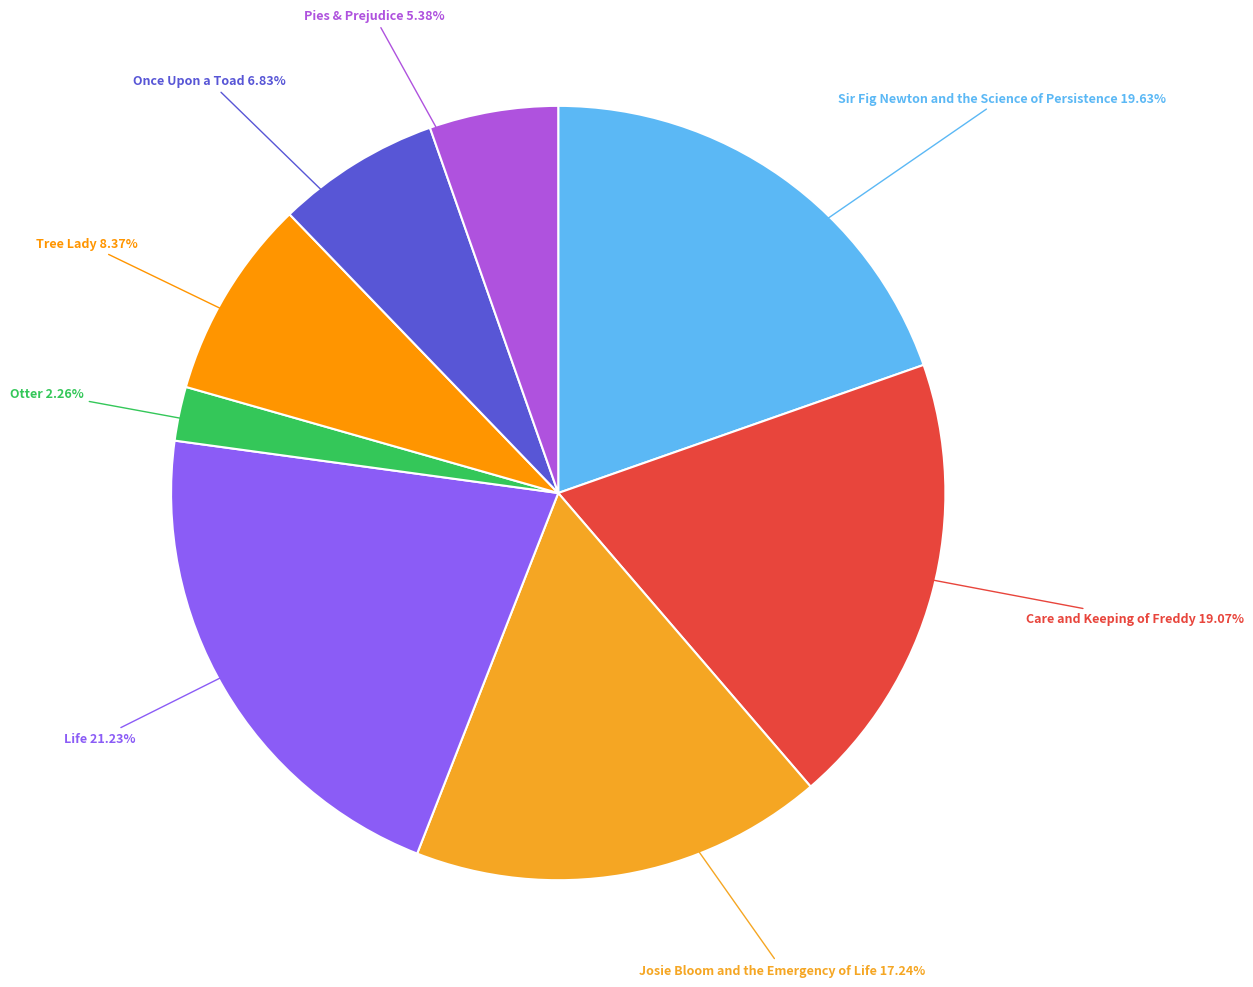

What is the largest slice in the pie chart?

Life